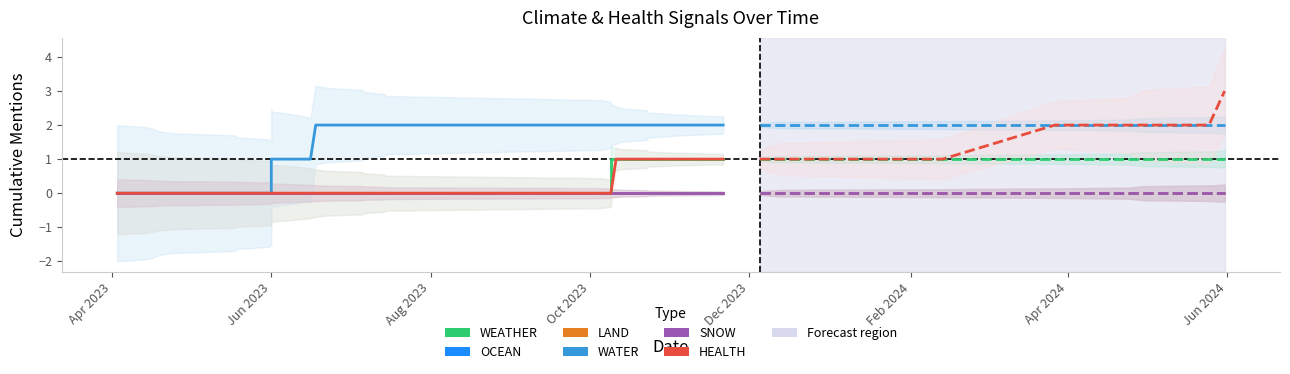

Reading left to right, what are all the values shown in this chart?

WEATHER: 0	0	0	0	0	0	0	0	0	0	0	0	0	0	0	0	0	0	0	0	0	0	0	1	1	1	1	1	1	1
OCEAN: 0	0	0	0	0	0	0	0	0	0	0	0	0	0	0	0	0	0	0	0	0	0	0	0	0	0	0	0	0	0
LAND: 0	0	0	0	0	0	0	0	0	0	0	0	0	0	0	0	0	0	0	0	0	0	0	0	0	0	0	0	0	0
WATER: 0	0	0	0	0	0	0	0	0	1	1	1	1	1	2	2	2	2	2	2	2	2	2	2	2	2	2	2	2	2
SNOW: 0	0	0	0	0	0	0	0	0	0	0	0	0	0	0	0	0	0	0	0	0	0	0	0	0	0	0	0	0	0
HEALTH: 0	0	0	0	0	0	0	0	0	0	0	0	0	0	0	0	0	0	0	0	0	0	0	0	1	1	1	1	1	1